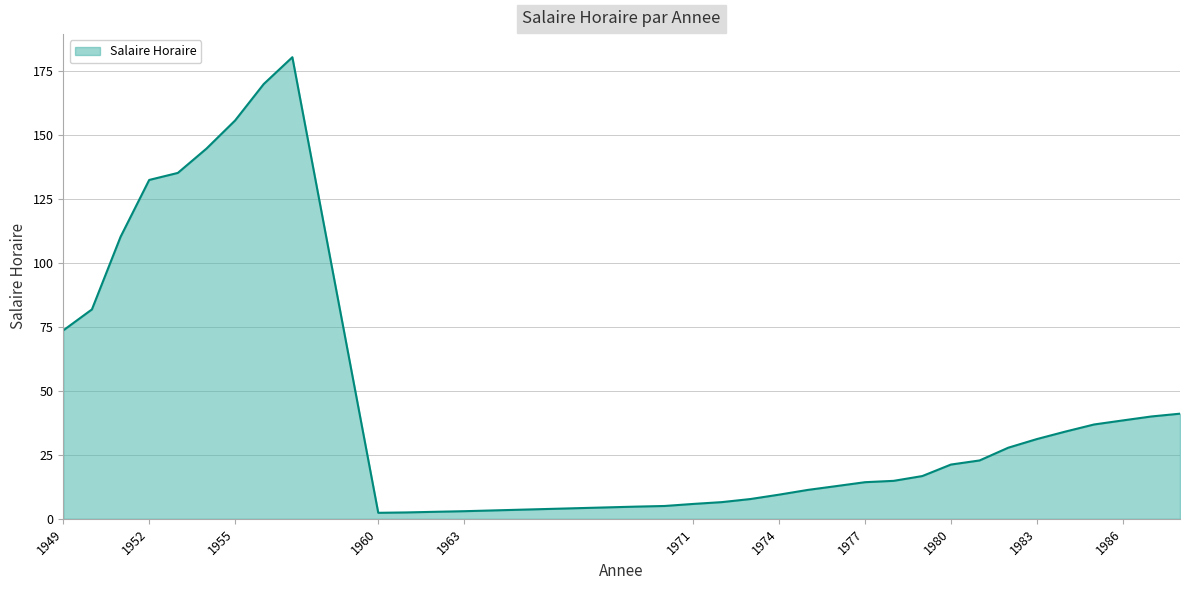

What is the maximum value shown in the chart?

180.5